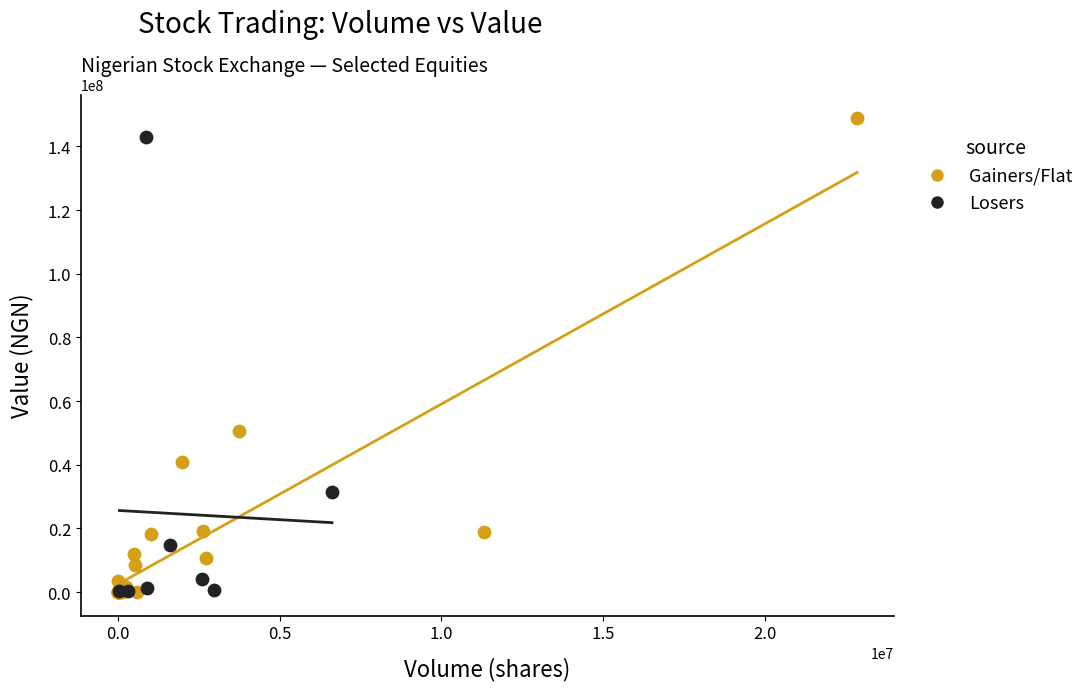

What are all the series names shown in the legend?

Gainers/Flat, Losers